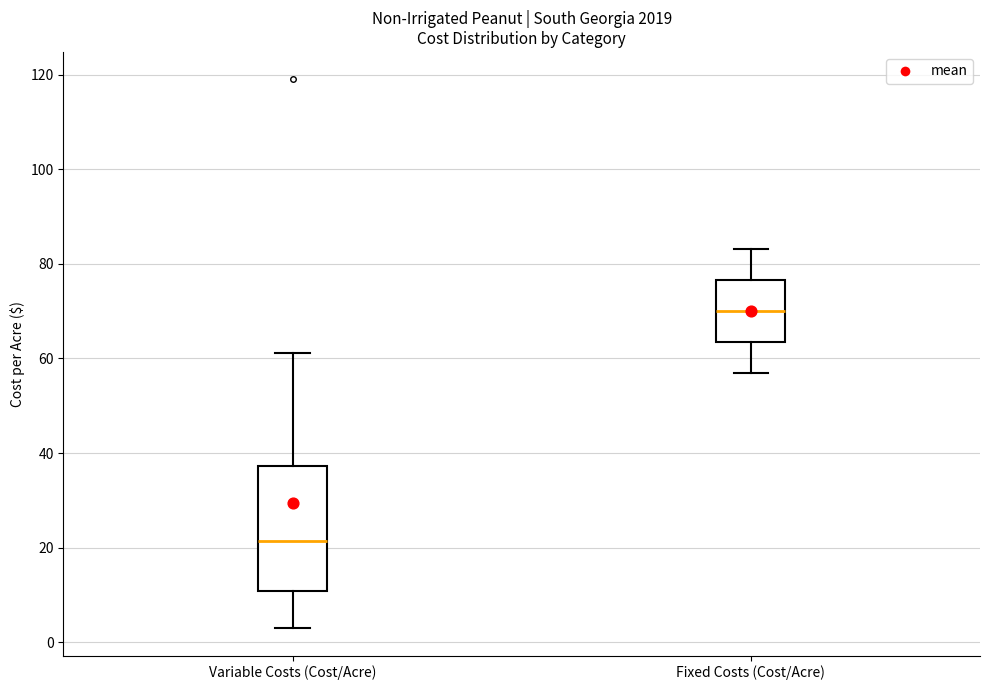

Reading left to right, transcribe this box plot: for each box, give where its median line is, the range the box spans, and where its two whiskers end, as read against the y-axis. The values are not printed on the chart, so give them approximately, as read against the axis.

Variable Costs (Cost/Acre): median 22, box 10 to 38, whiskers 4 to 62
Fixed Costs (Cost/Acre): median 70, box 64 to 76, whiskers 56 to 84